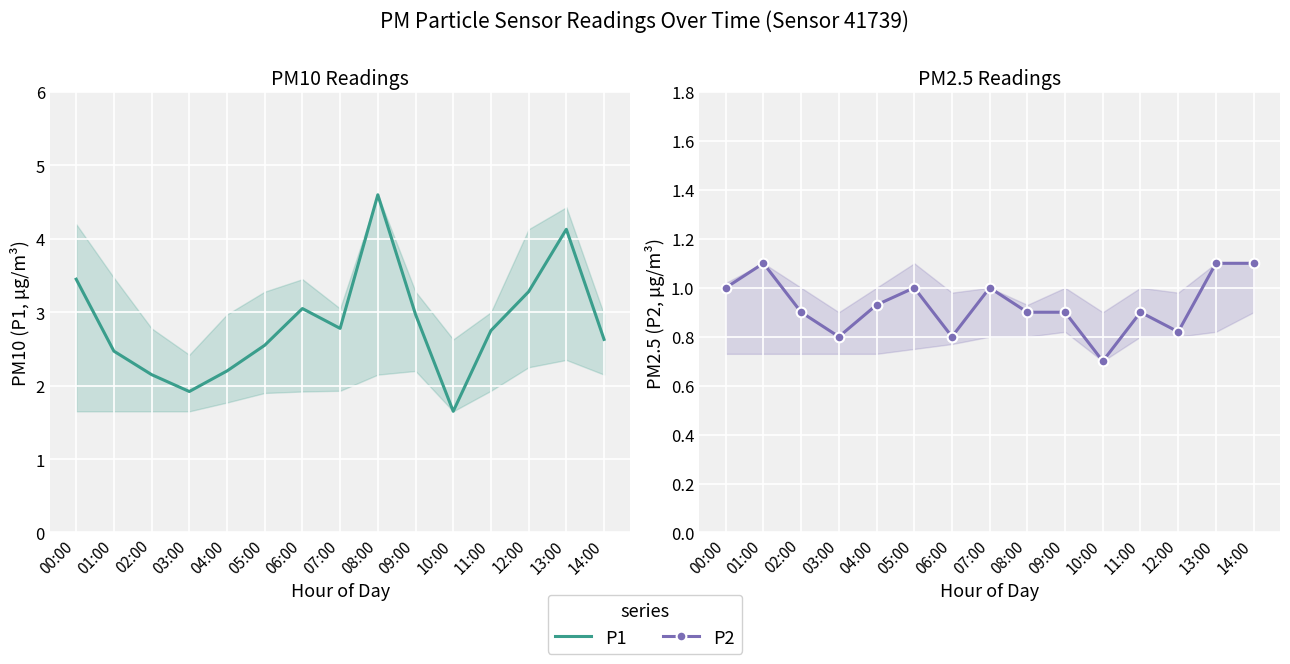

In P2, how many points are higher than both neighbors (excluding endpoints)?

4